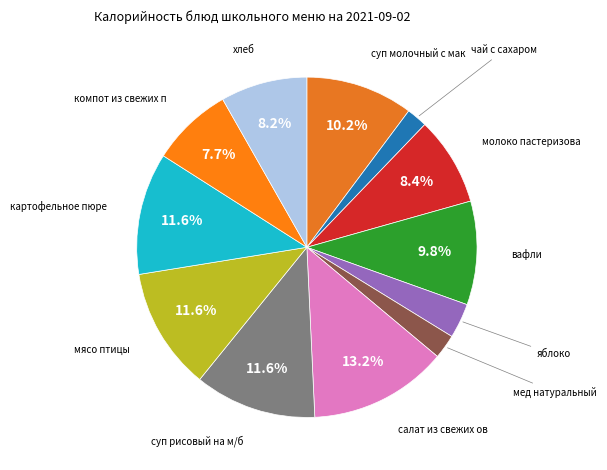

Is there any slice that represents more than half of the pie?

No